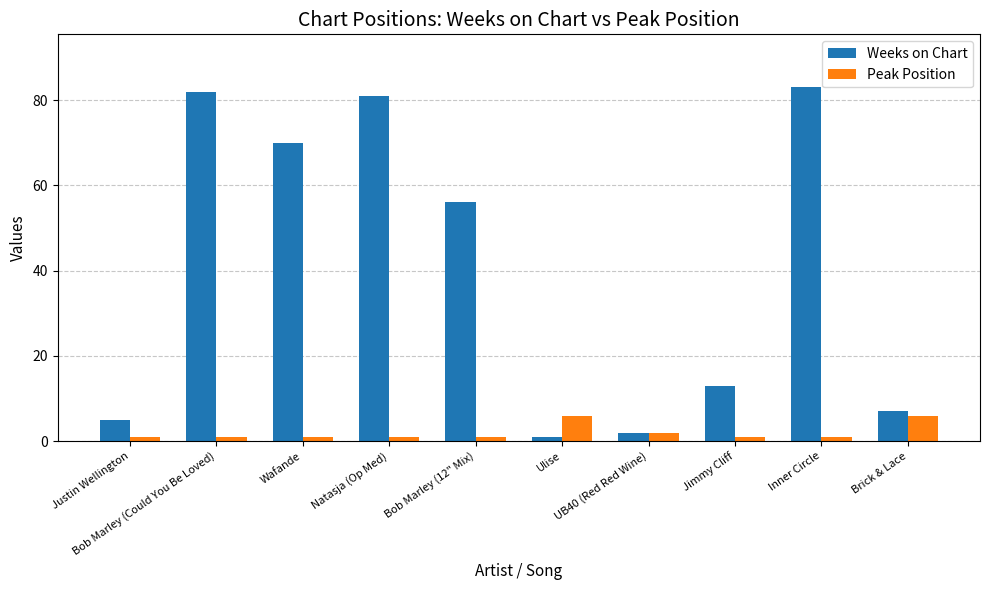

The value of Peak Position at Bob Marley (Could You Be Loved) is 1. True or false?

True